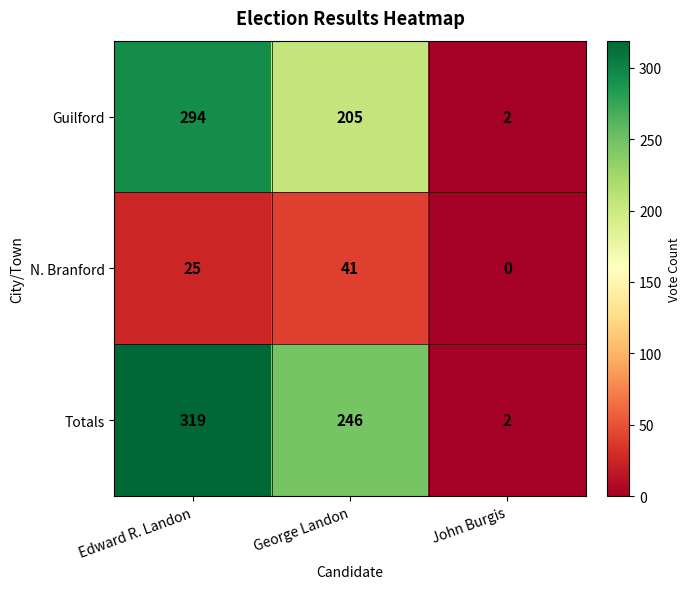

What is the sum of all N. Branford values?

66